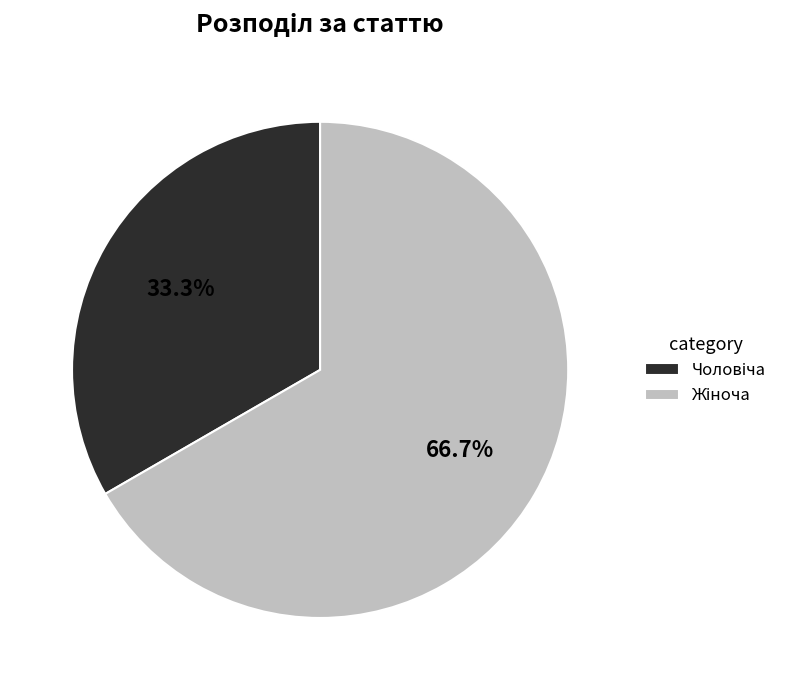

To the nearest percent, what is the average slice percentage?

50%